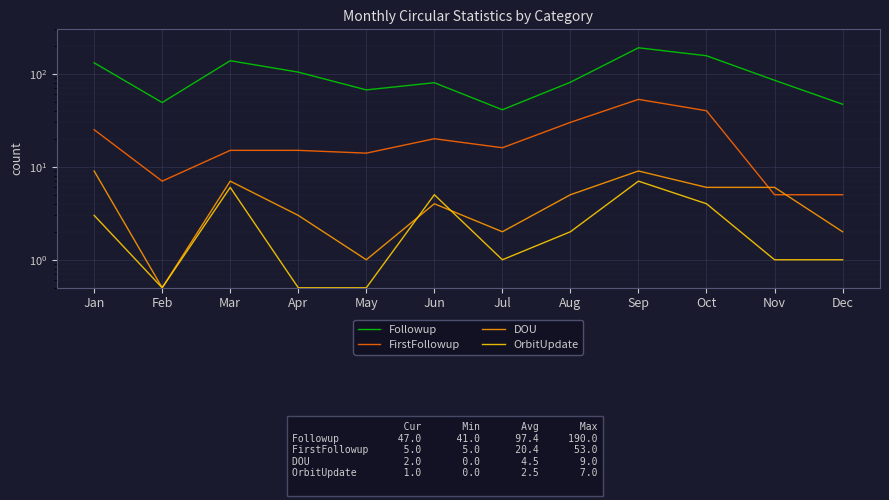

What is the spread (max minus min) of values at Apr?

103.5